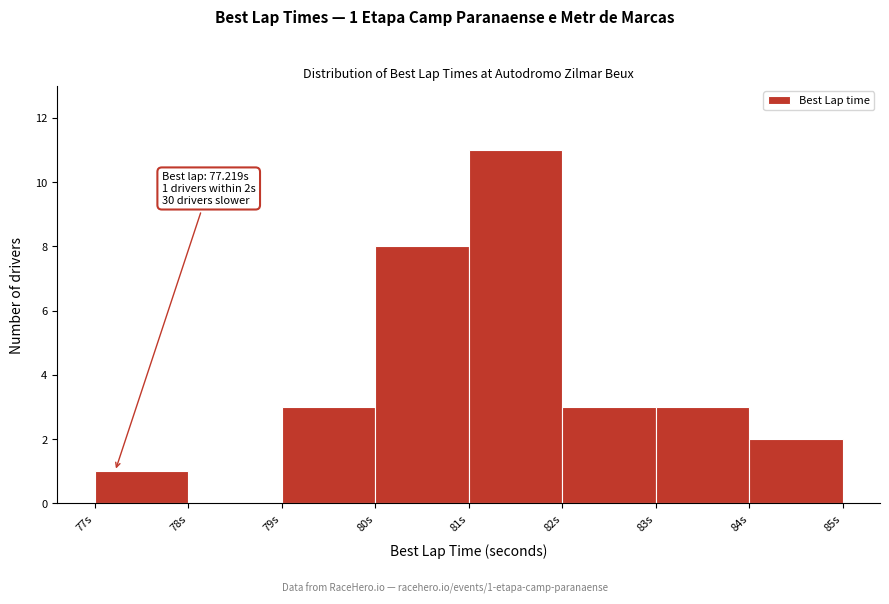

Which range on the x-axis has the tallest bar?

81 to 82